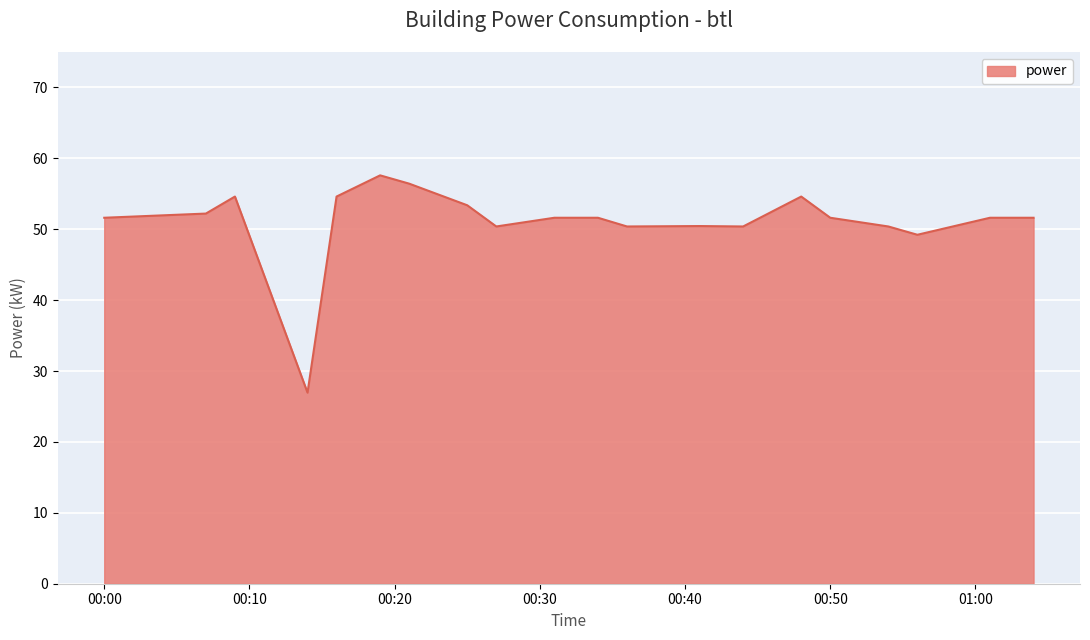

What is the maximum value shown in the chart?

57.6